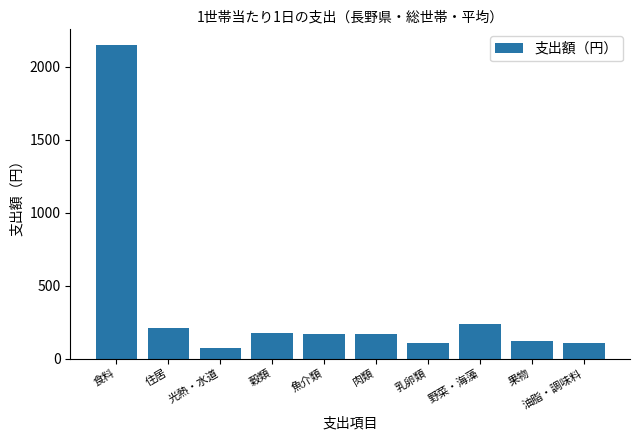

What is the change in value from 穀類 to 乳卵類?

-73.2